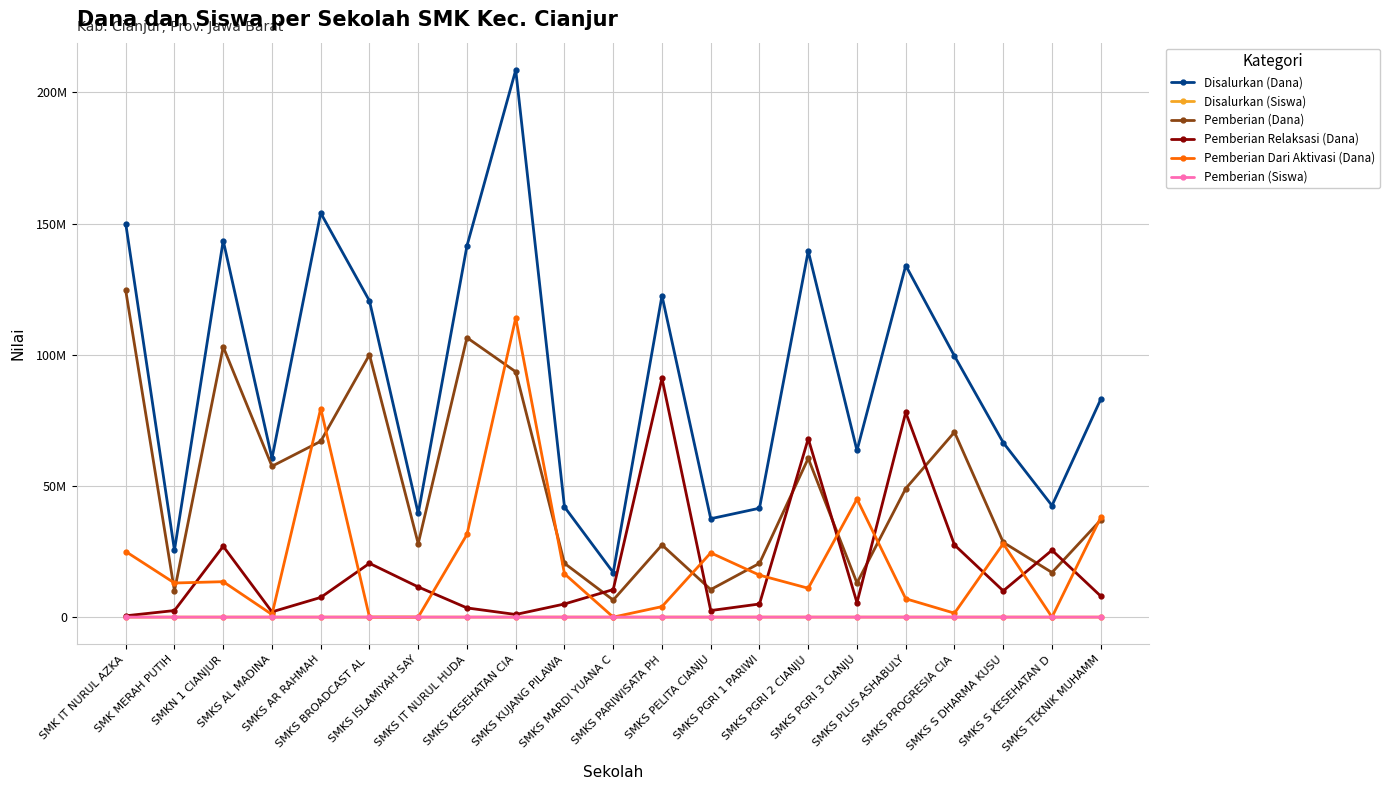

In Disalurkan (Siswa), how many points are higher than both neighbors (excluding endpoints)?

6